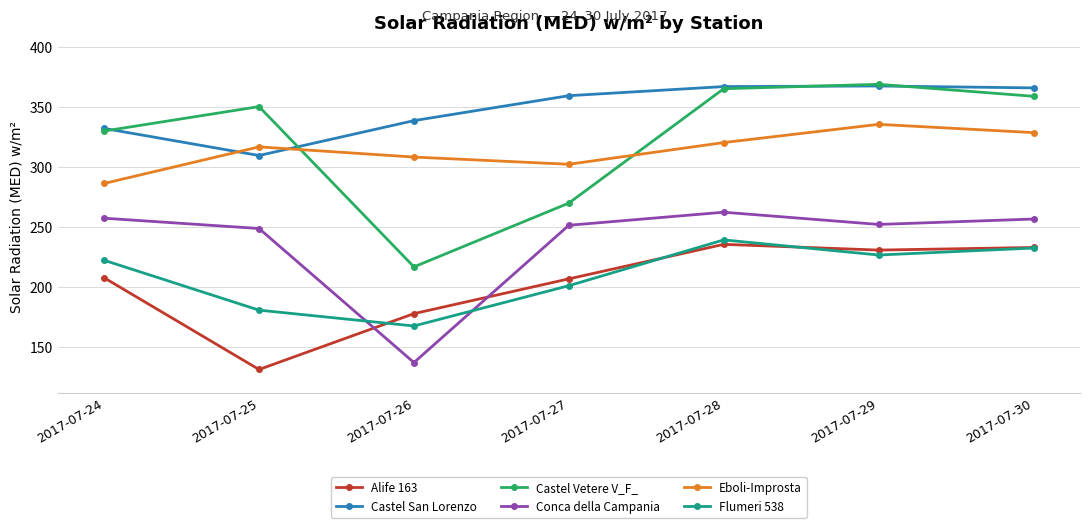

What is the greatest value displayed?

369.1